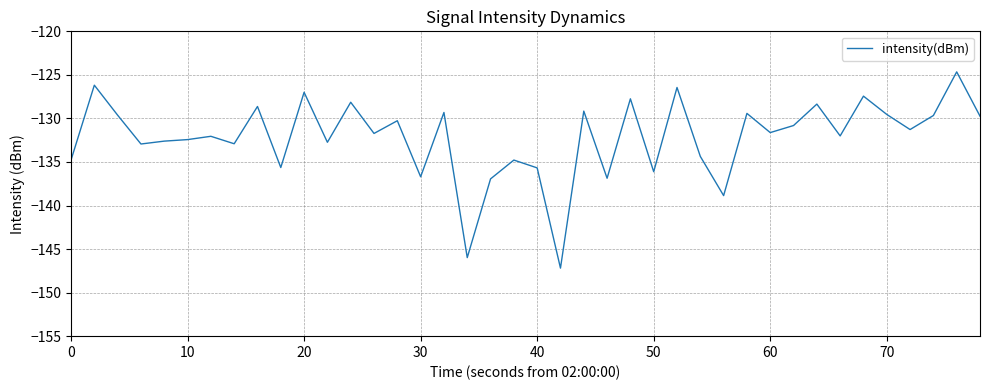

What is the minimum value shown in the chart?

-147.2